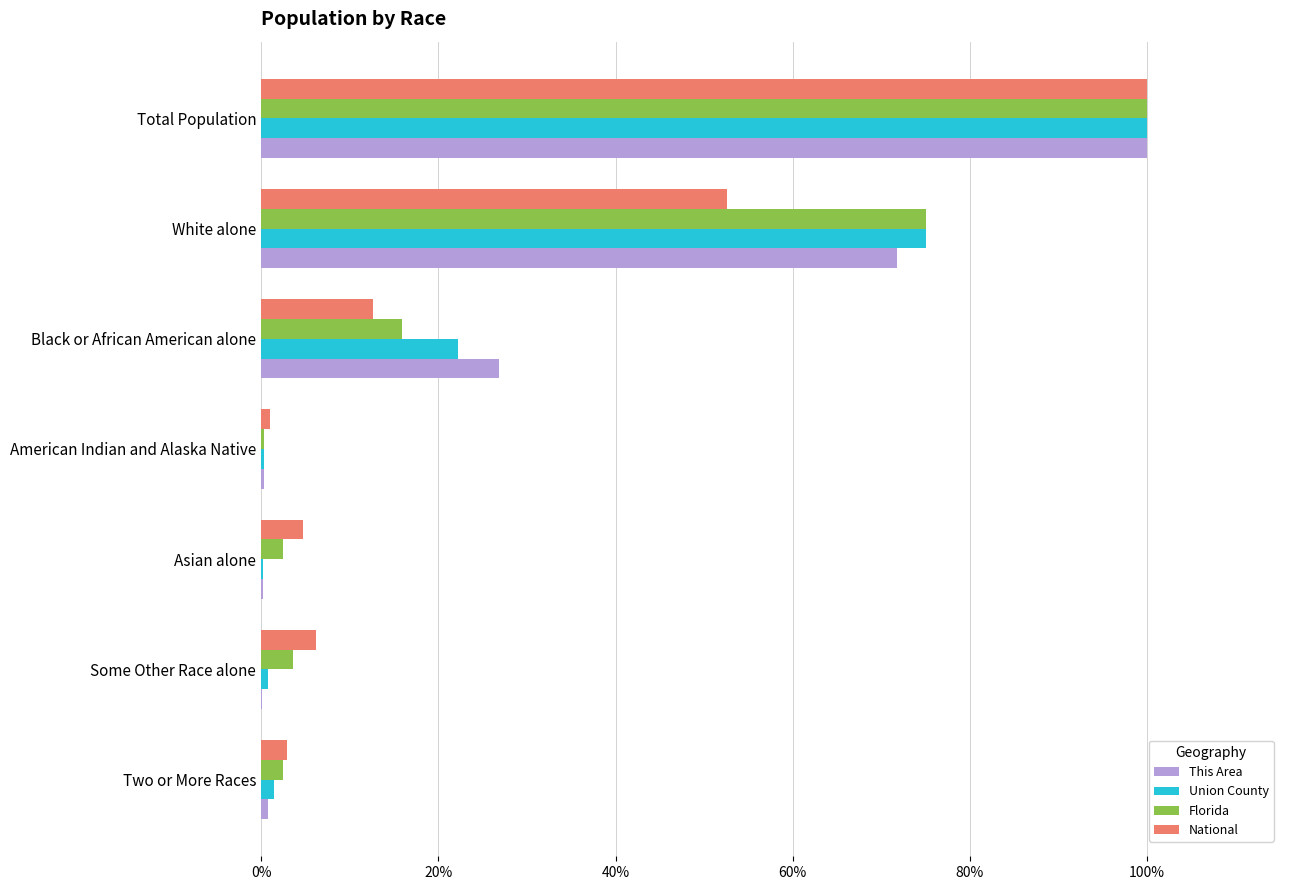

Which series has the largest range (max minus min)?

This Area